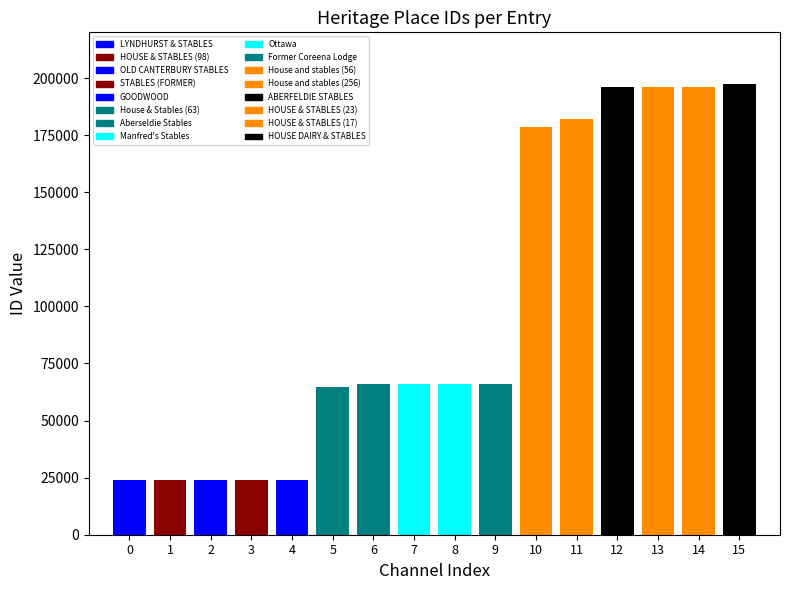

Which label corresponds to the smallest value in the chart?

LYNDHURST & STABLES